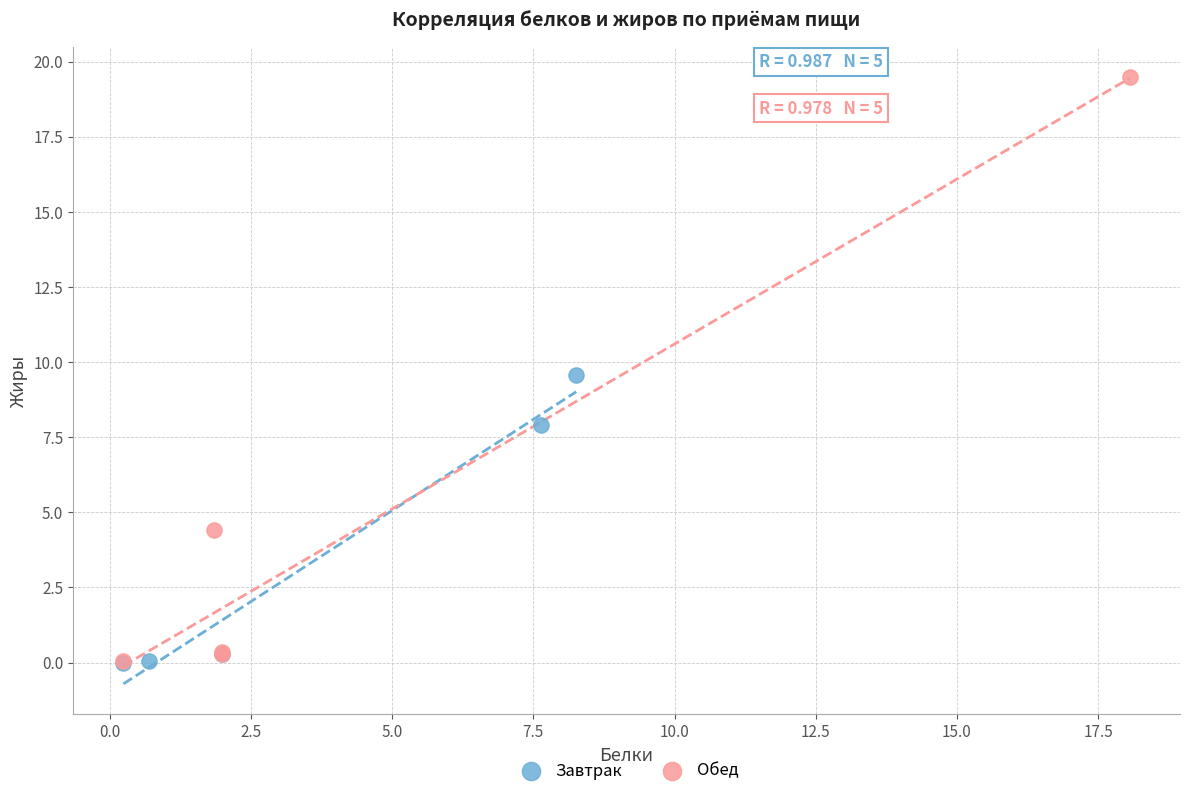

Which series contains the highest Y value?

Обед